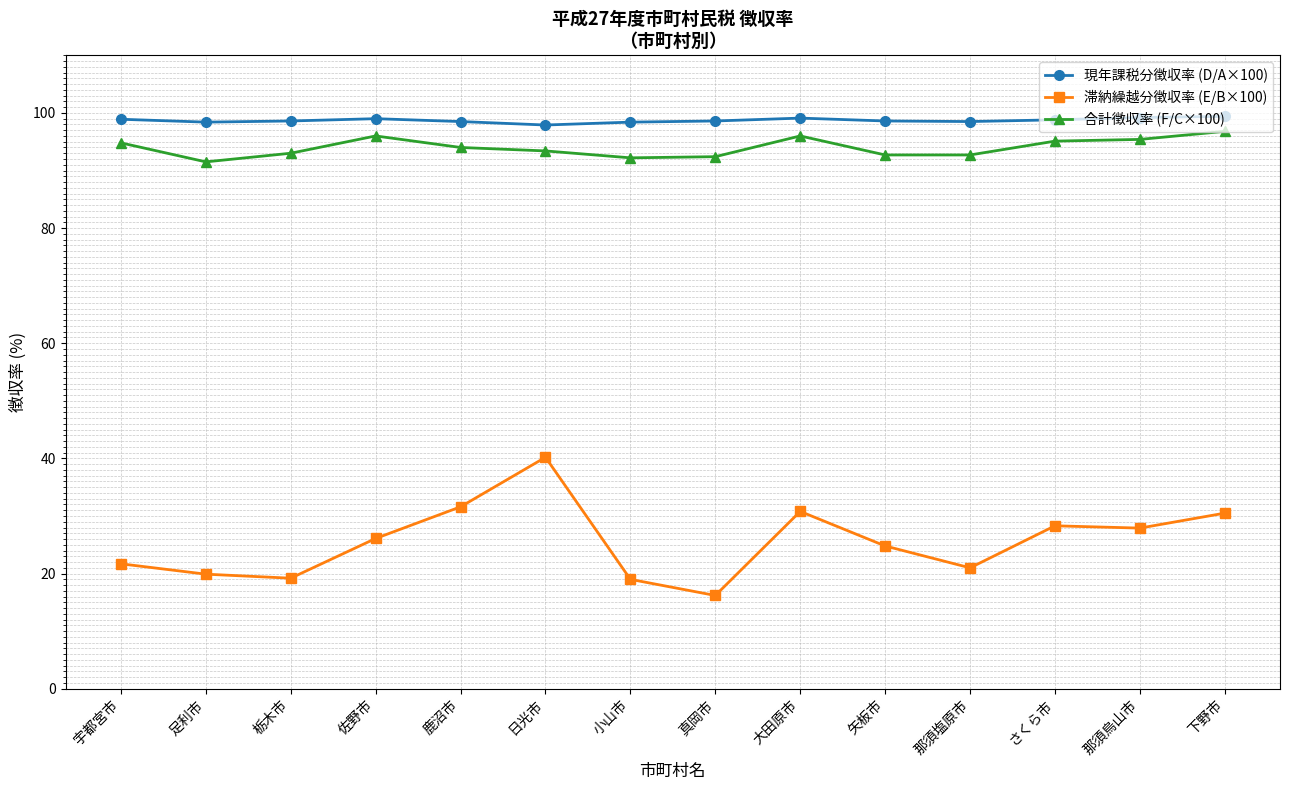

At which category is the sum across all series the highest?

日光市